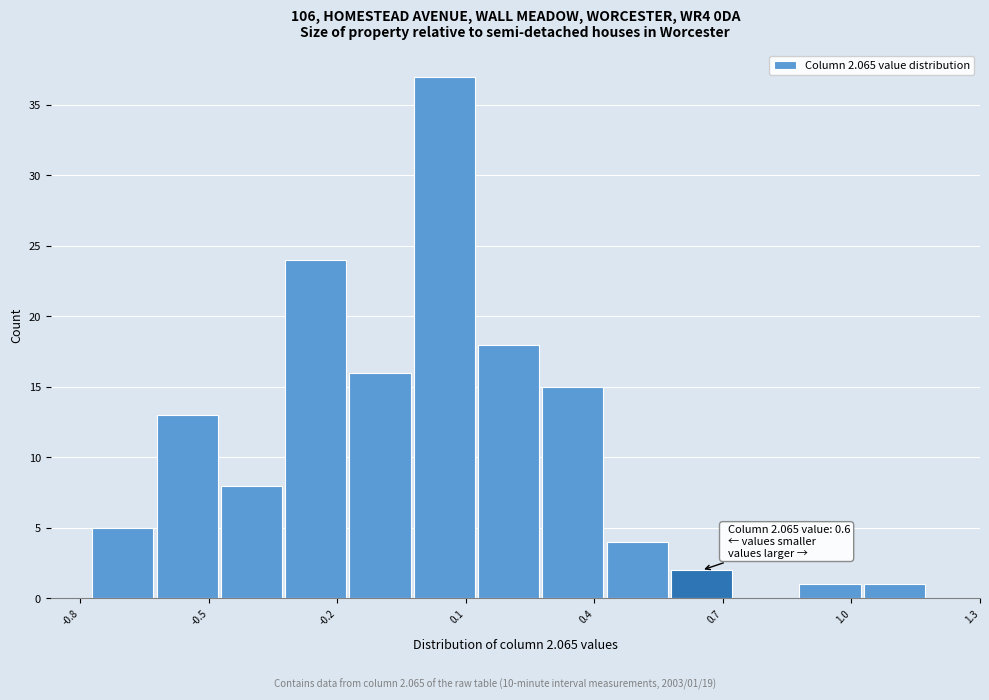

Around what value on the x-axis is the tallest bar? Give the approximate position of its centre, as read against the axis.

0.05